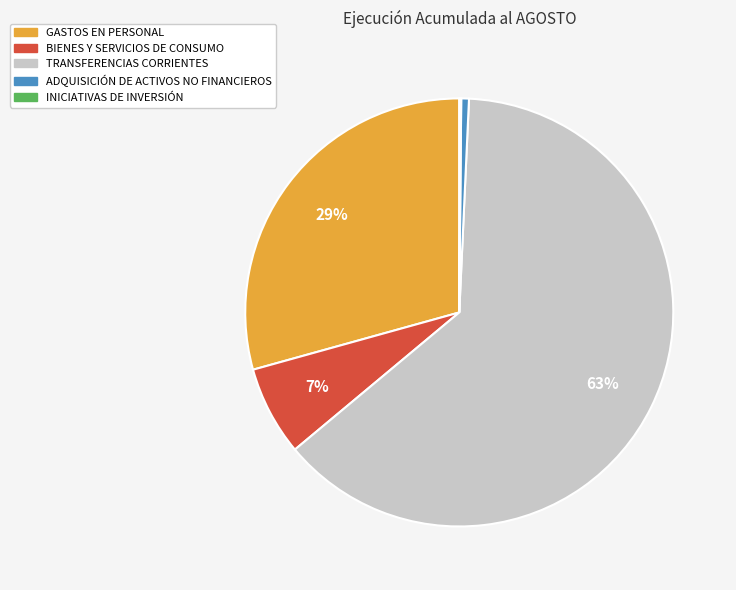

To the nearest percent, what portion does ADQUISICIÓN DE ACTIVOS NO FINANCIEROS represent?

1%